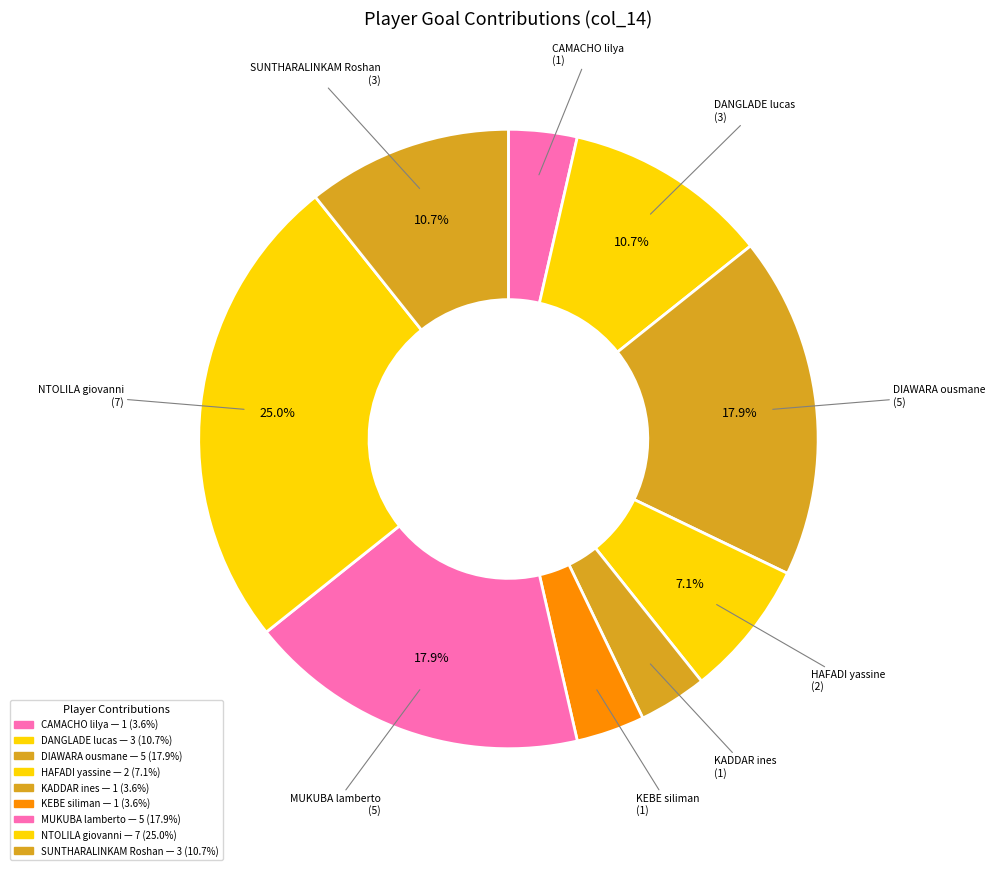

How many slices are in this pie chart?

9